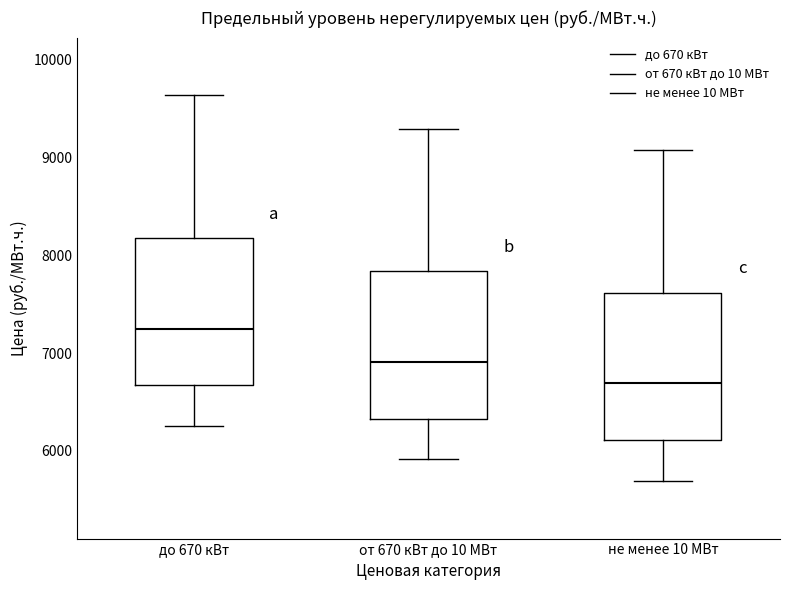

Which box's median line is the lowest?

не менее 10 МВт